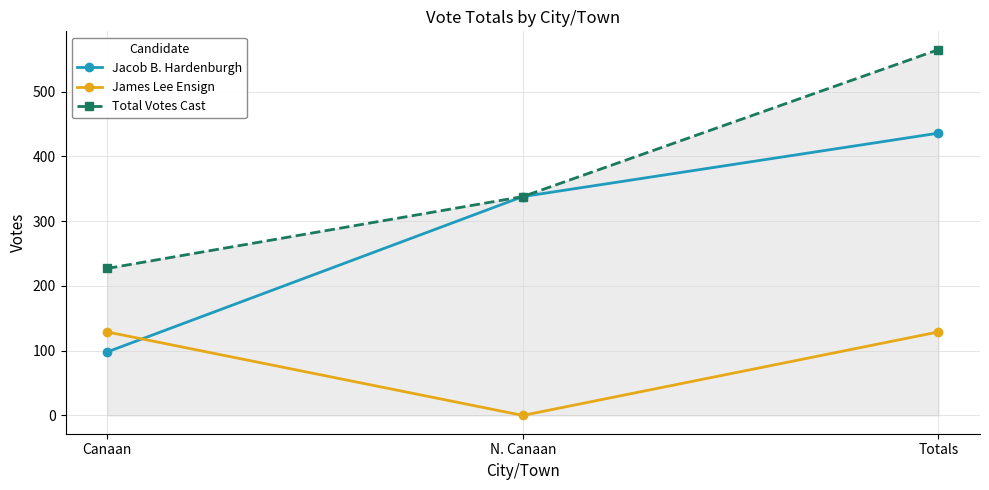

What is the total value across all series at N. Canaan?

676